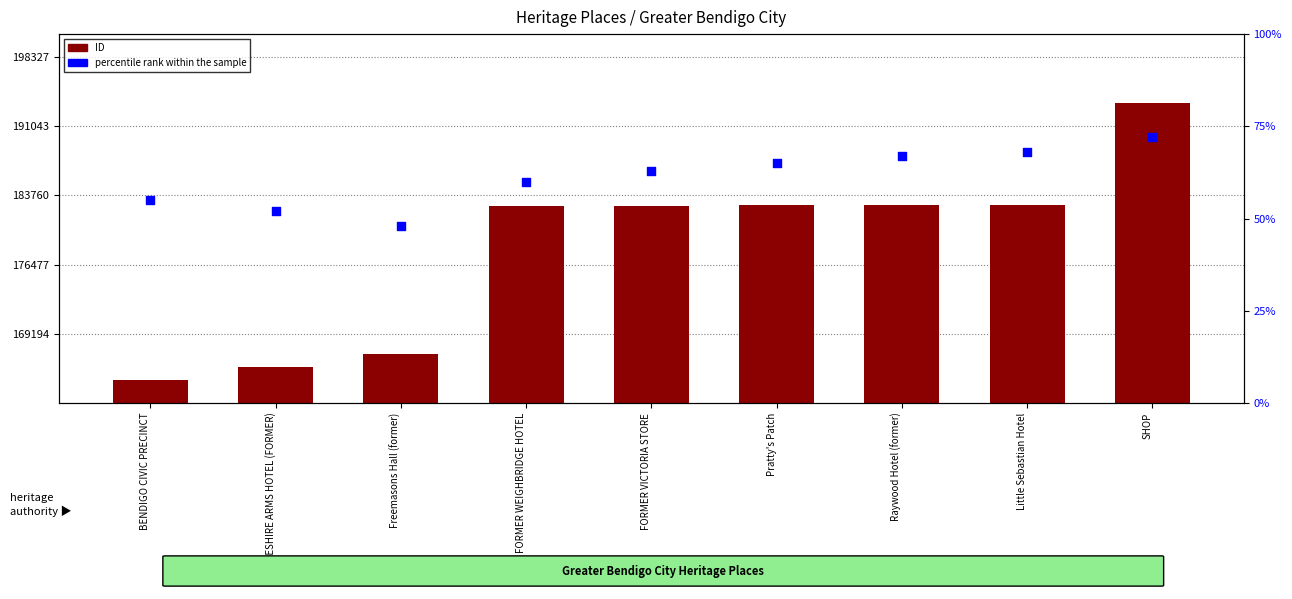

What is the total value across all series at Raywood Hotel (former)?

152.9